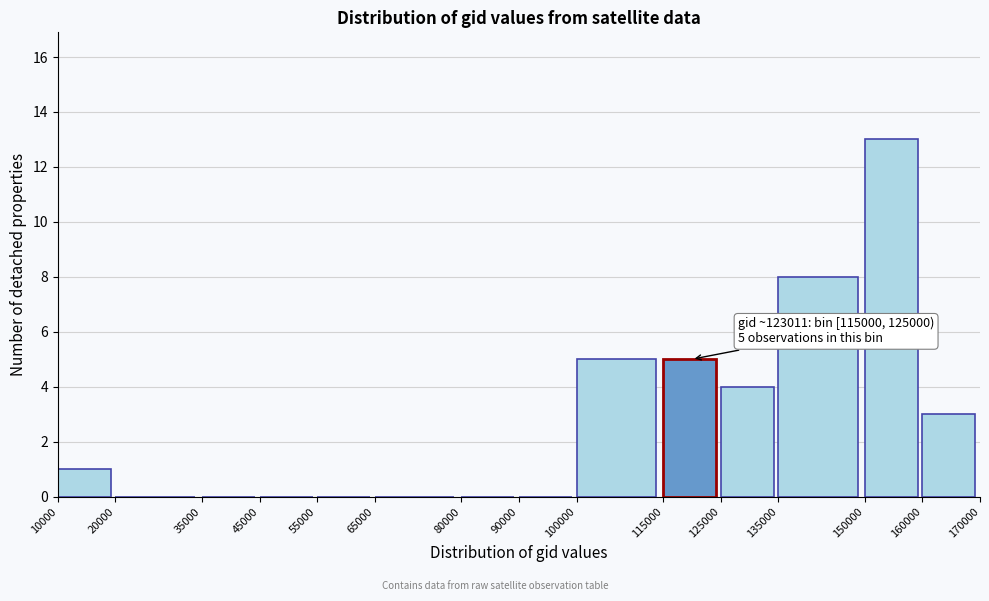

Over which range of the x-axis is the bar tallest?

150000 to 160000